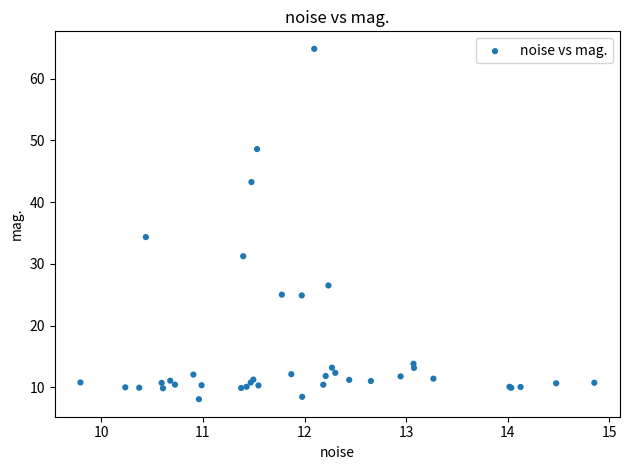

What Y value in the scatter plot is closest to 36?

34.3